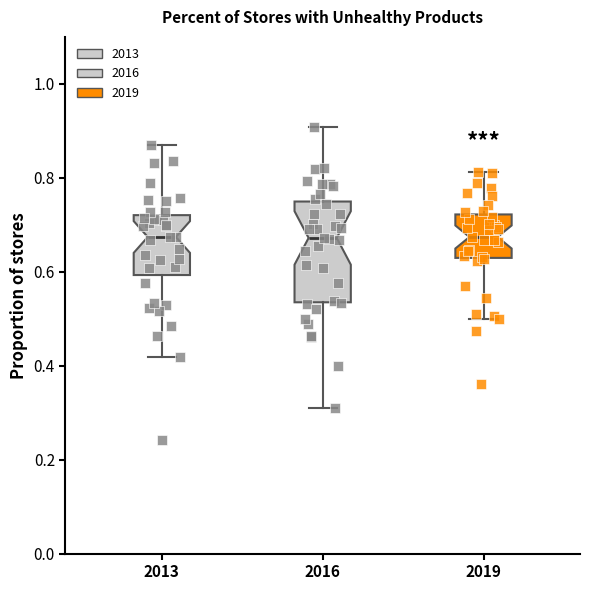

Reading left to right, transcribe this box plot: for each box, give where its median line is, the range the box spans, and where its two whiskers end, as read against the y-axis. The values are not printed on the chart, so give them approximately, as read against the axis.

2013: median 0.68, box 0.60 to 0.72, whiskers 0.42 to 0.88
2016: median 0.68, box 0.54 to 0.74, whiskers 0.32 to 0.90
2019: median 0.68, box 0.62 to 0.72, whiskers 0.50 to 0.82